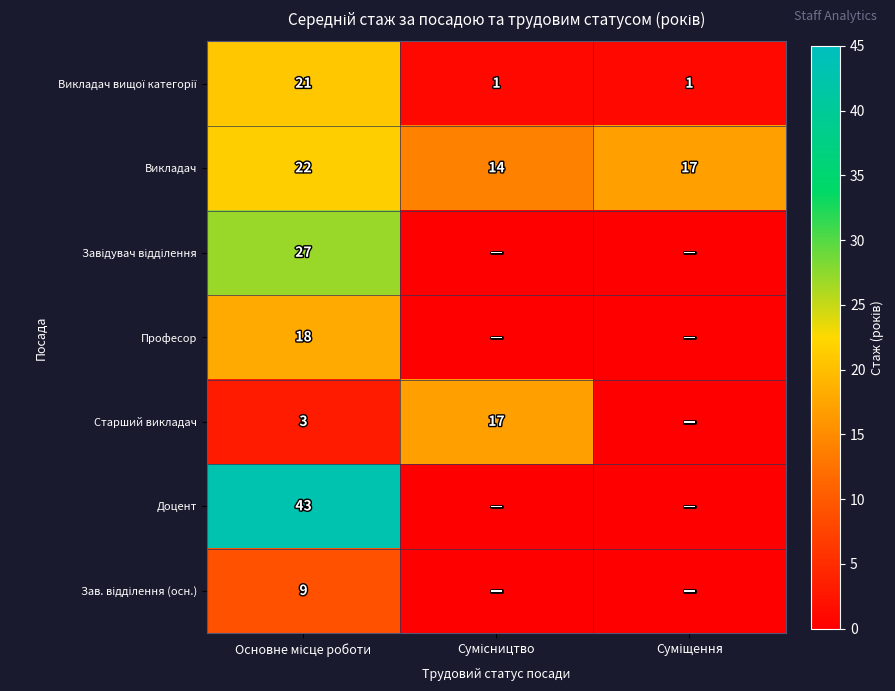

How many categories are shown in the chart?

3